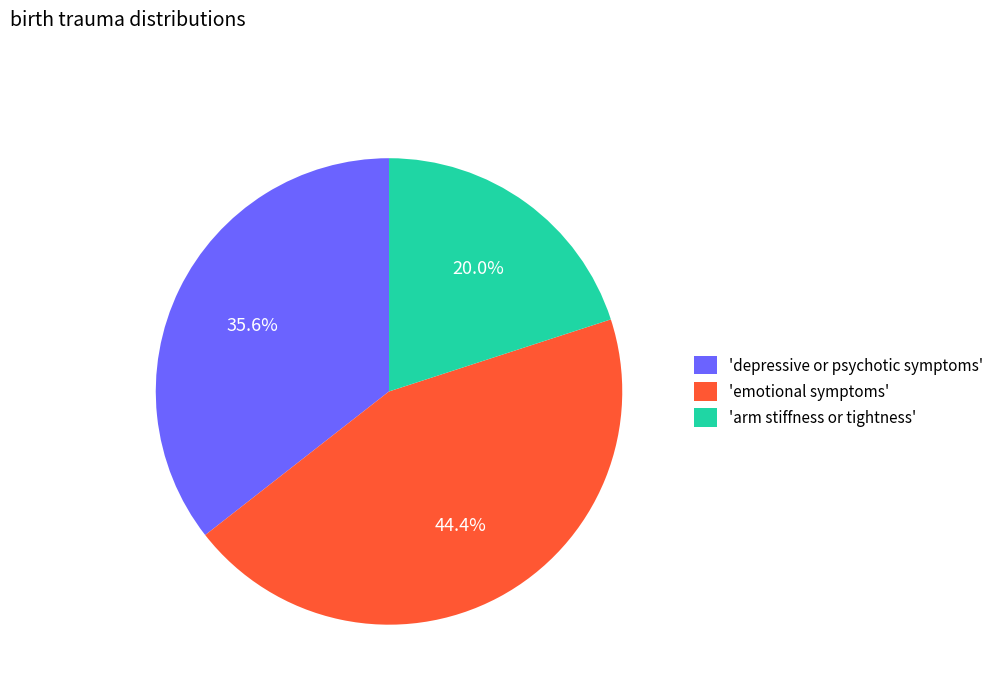

Do 'arm stiffness or tightness' and 'emotional symptoms' together represent more than half of the pie?

Yes